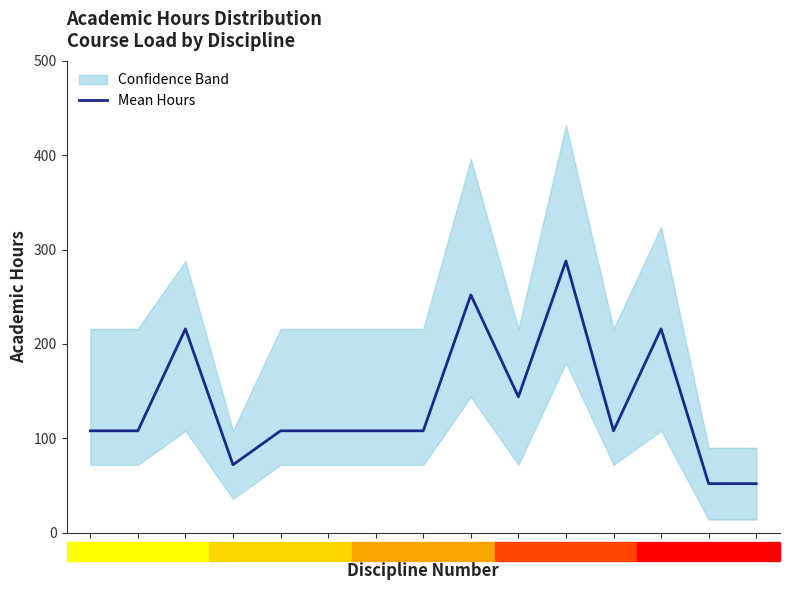

Where does the data first go above 108?

3